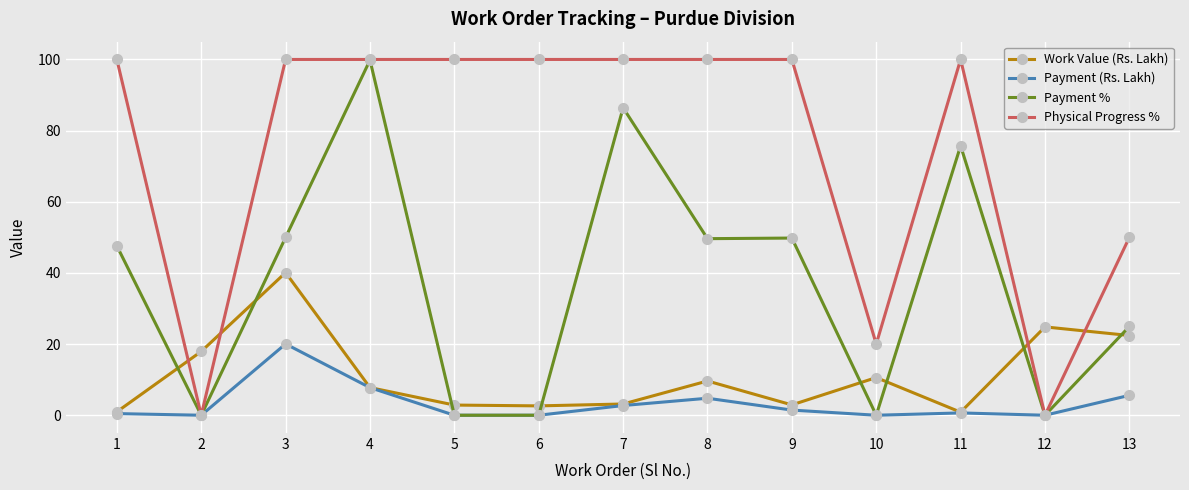

At which category is the sum across all series the highest?

4